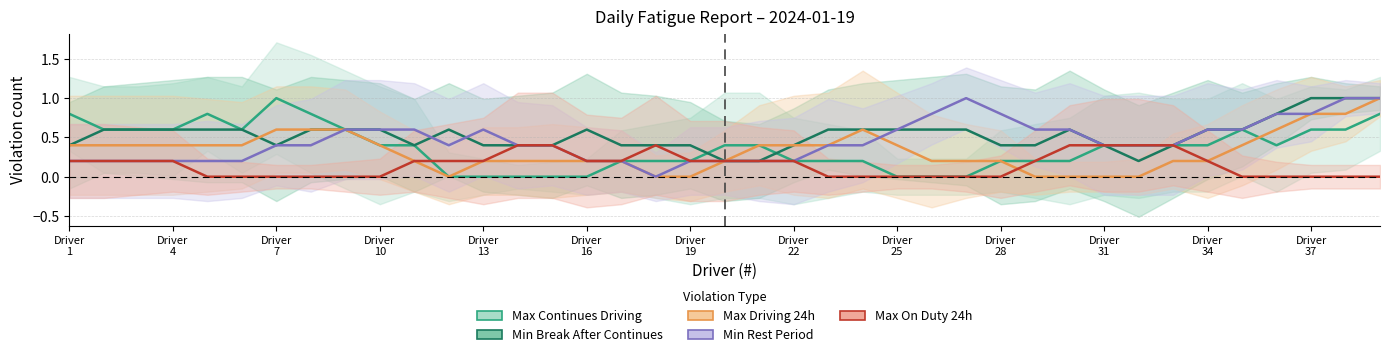

Is the value of Max On Duty 24h at Driver
31 greater than the value of Min Rest Period at 38?

No